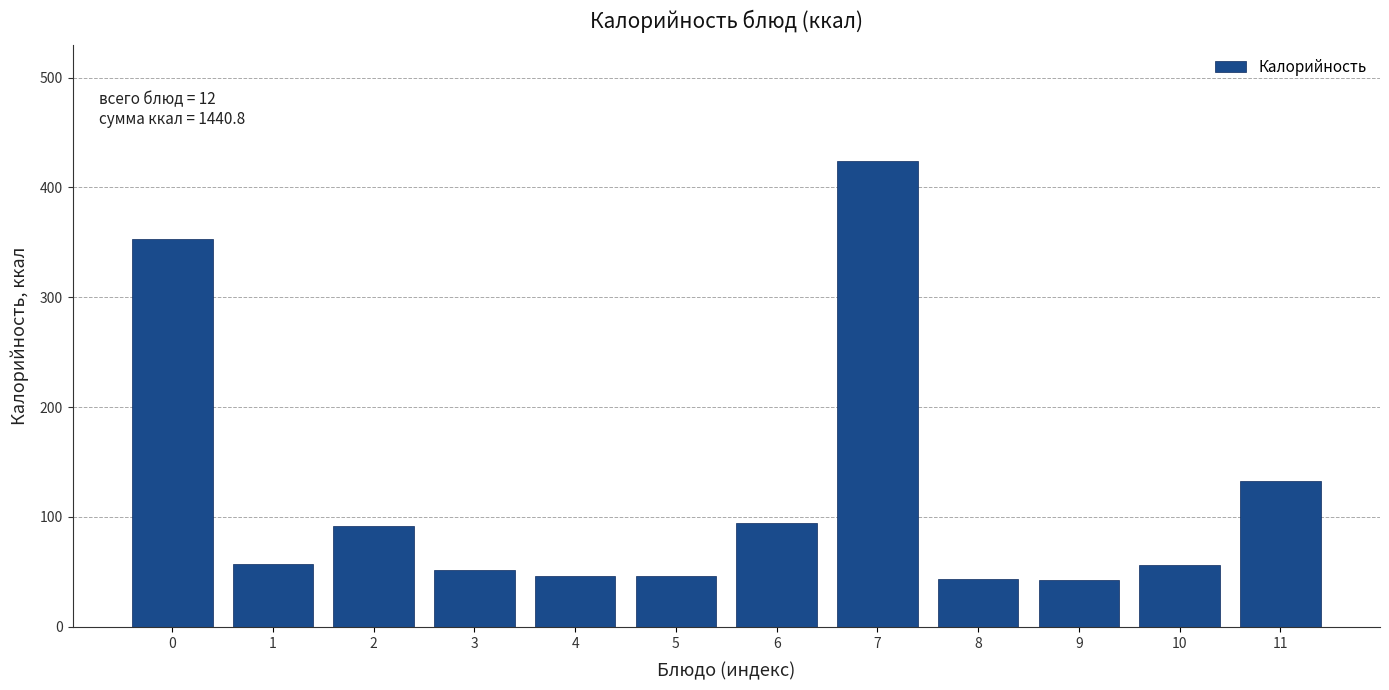

What is the value of the 6th bar from the left?

46.3